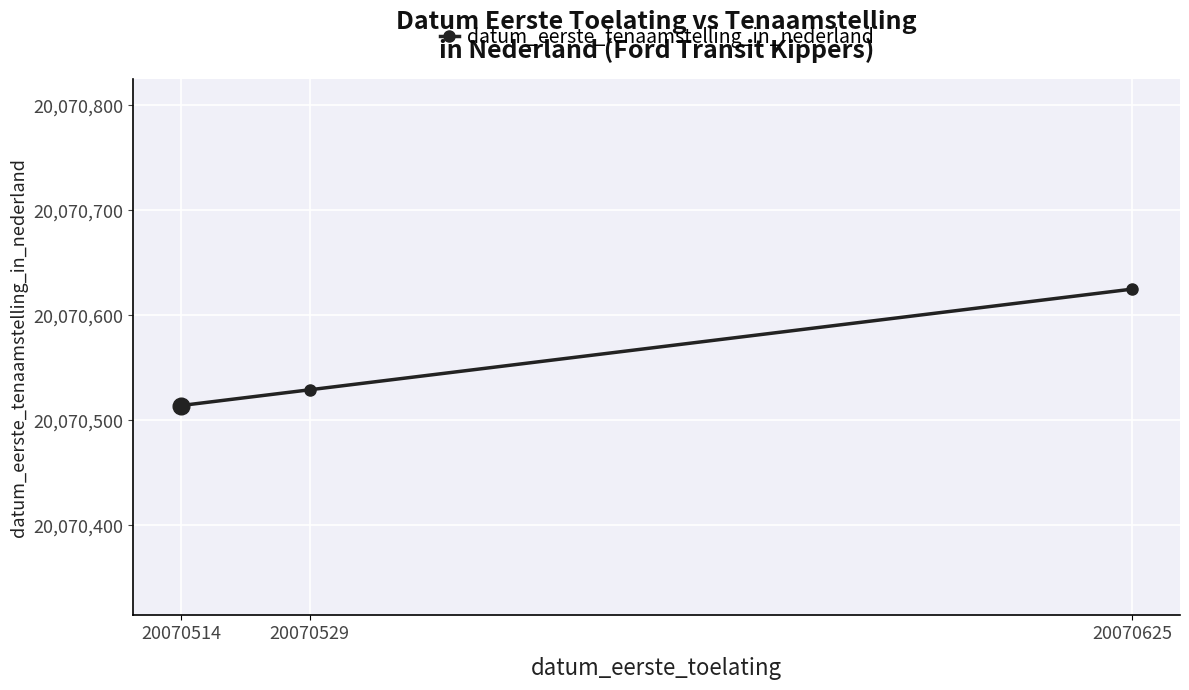

How many lines are shown in the chart?

1